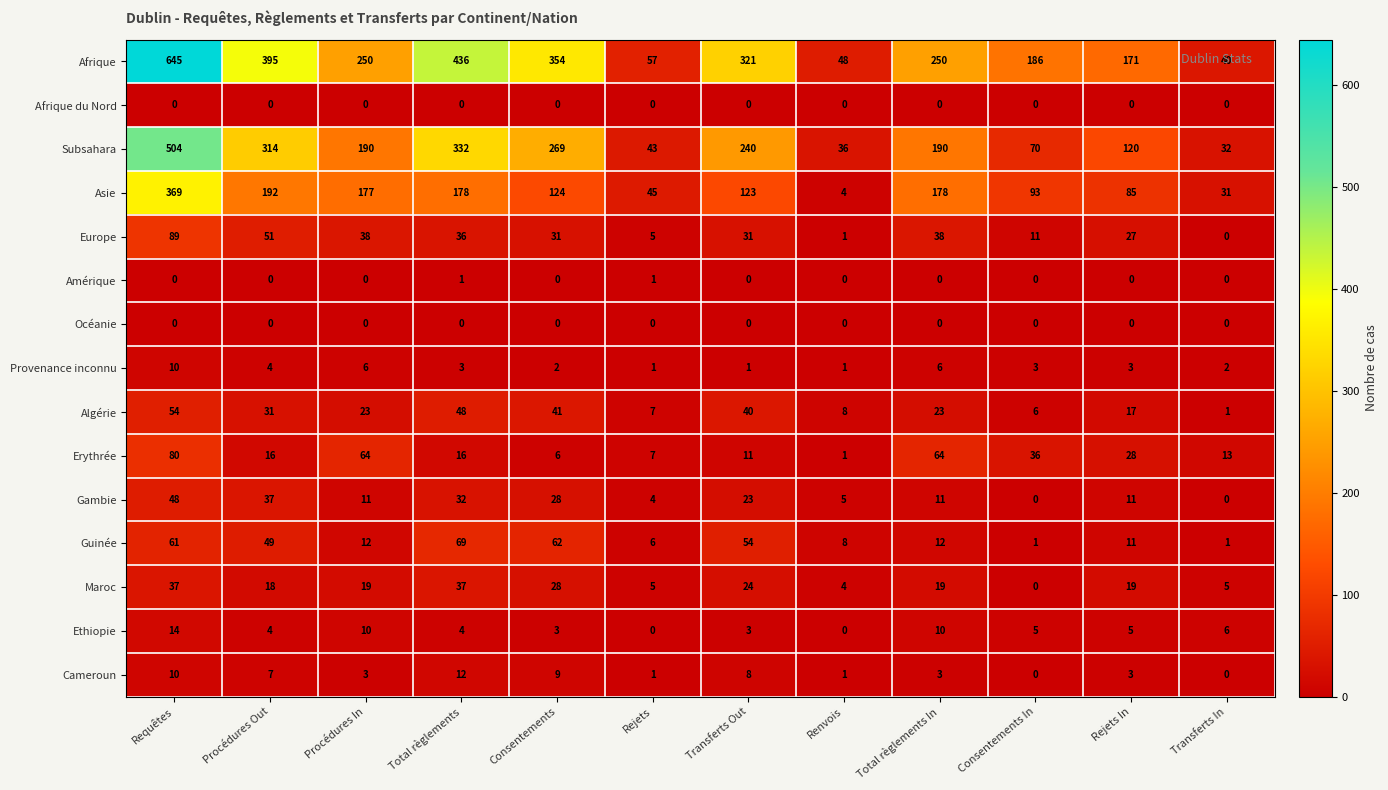

Where does the Subsahara series first go above 190?

Requêtes